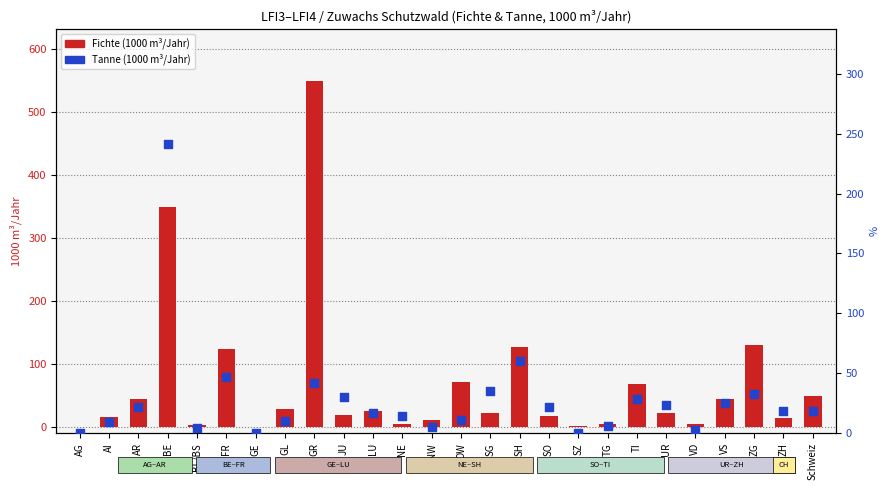

At how many categories does at least one series exceed 507?

1